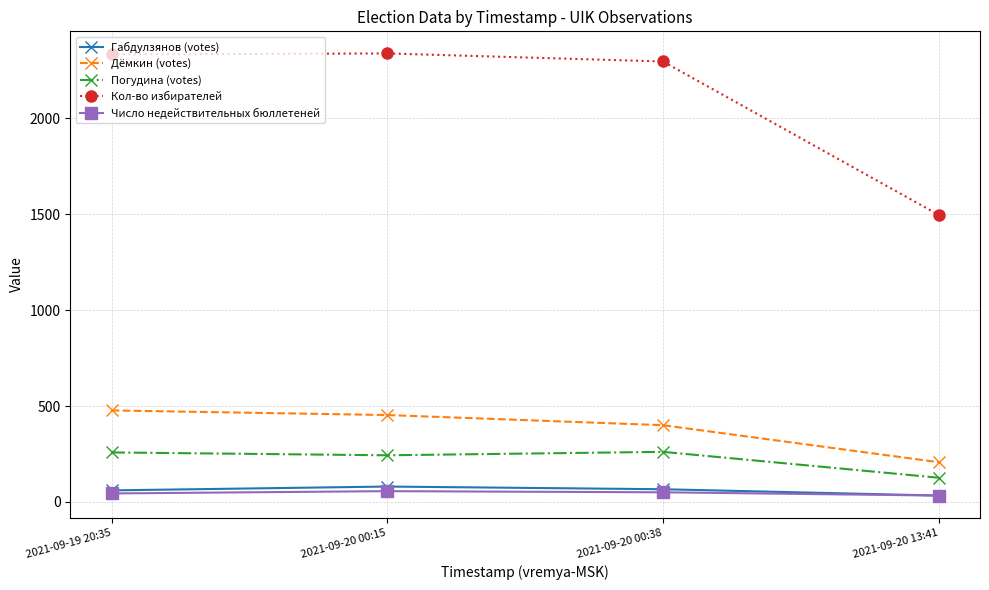

Which series has the largest range (max minus min)?

Кол-во избирателей